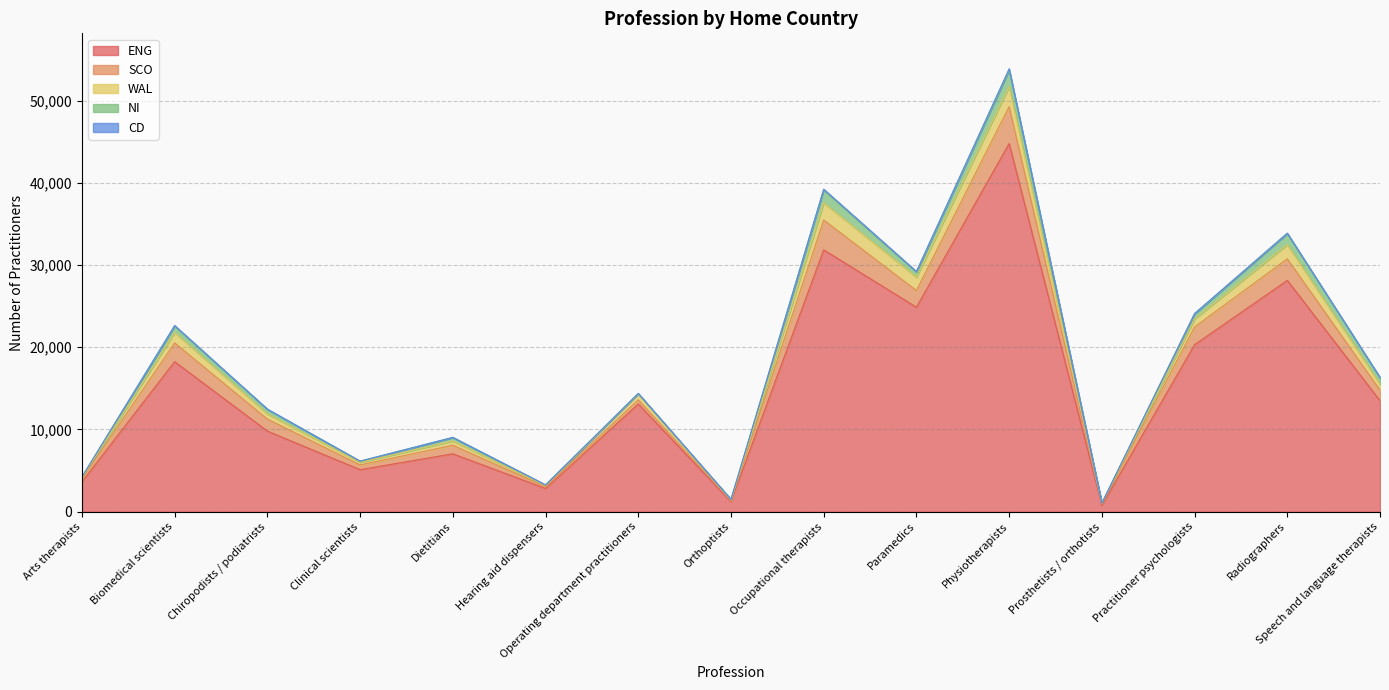

Does the chart have visible grid lines?

Yes